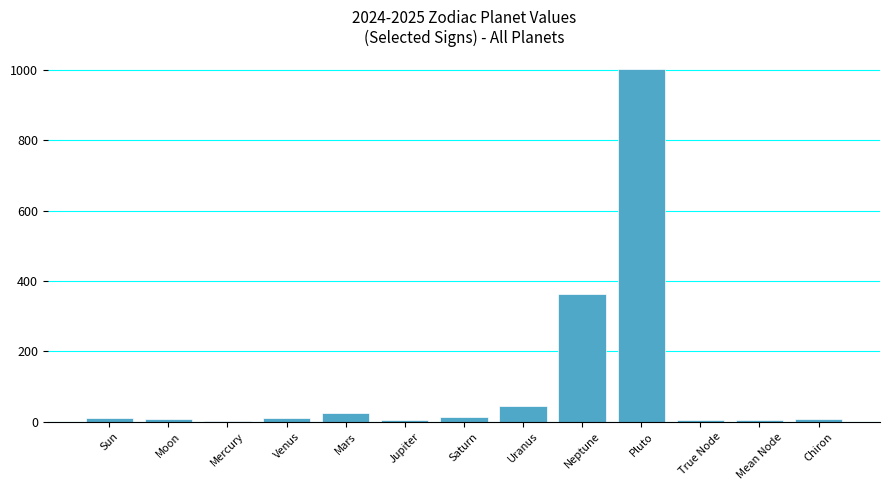

What is the sum of all values?

1504.0